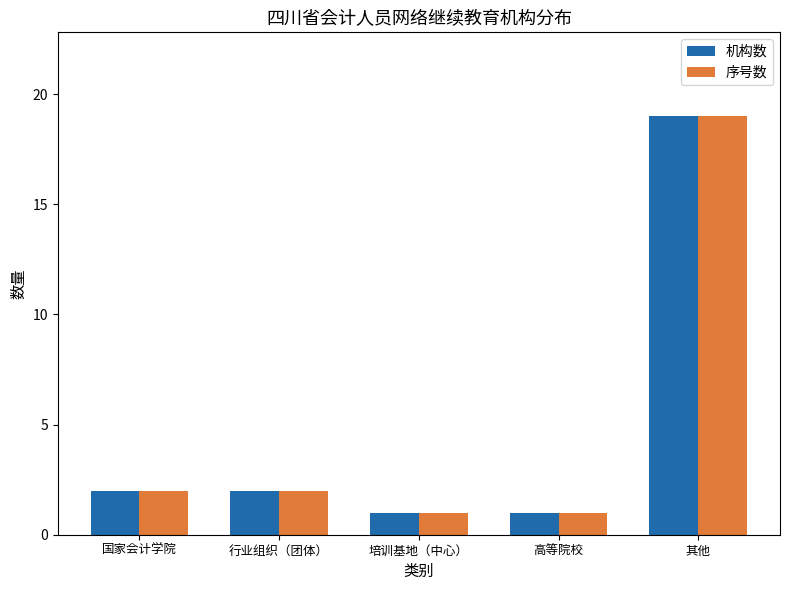

At which category is the sum across all series the highest?

其他